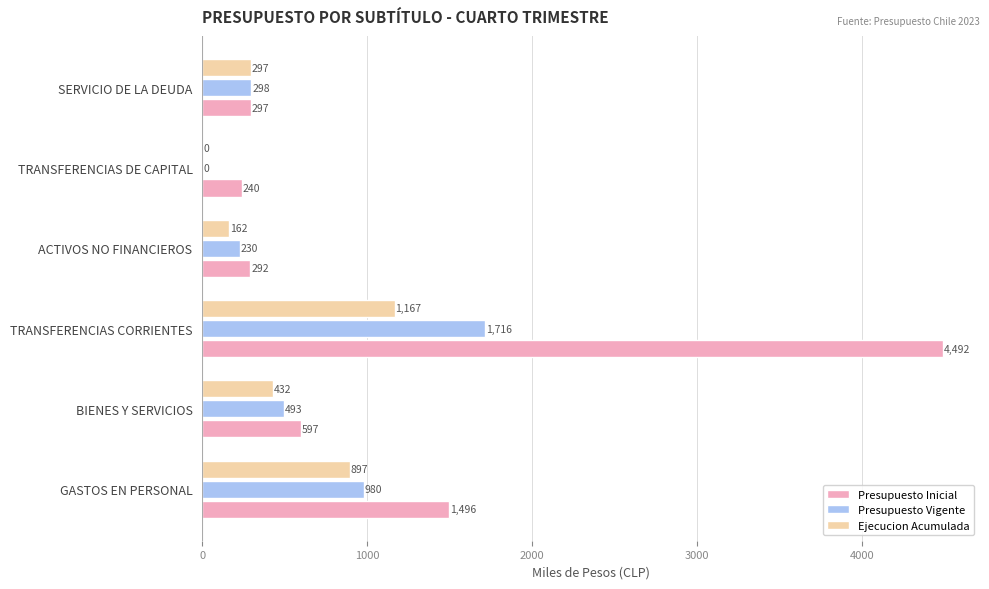

What is the approximate value of Ejecucion Acumulada at SERVICIO DE LA DEUDA, to the nearest 50?

300